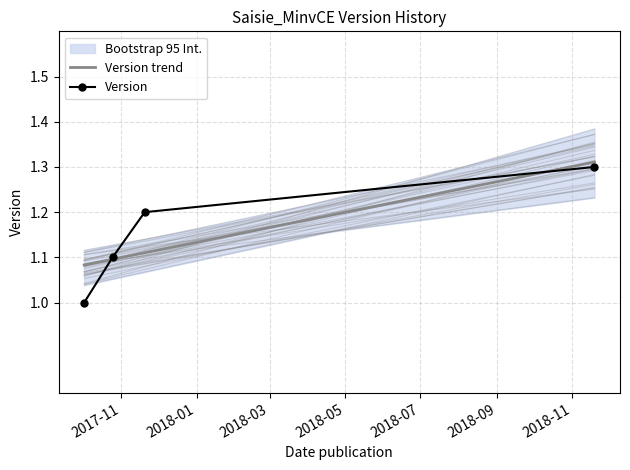

Rank the categories by value from lowest to highest.

2017-10-02, 2017-10-25, 2017-11-20, 2018-11-19